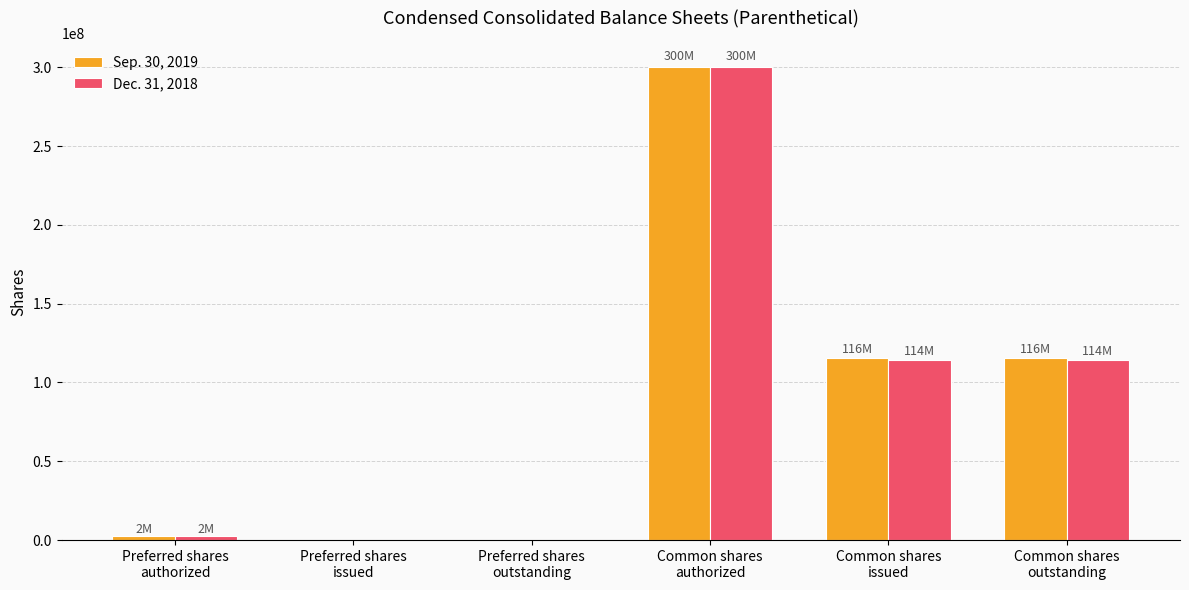

How many series are shown in this chart?

2